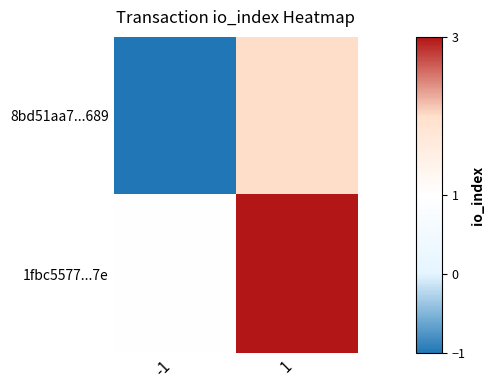

List the series in order of their overall mean, highest first.

1fbc5577...7e, 8bd51aa7...689